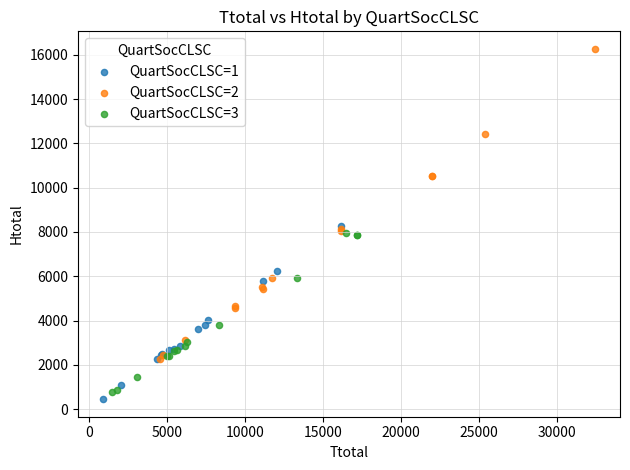

Which series contains the highest Y value?

QuartSocCLSC=2